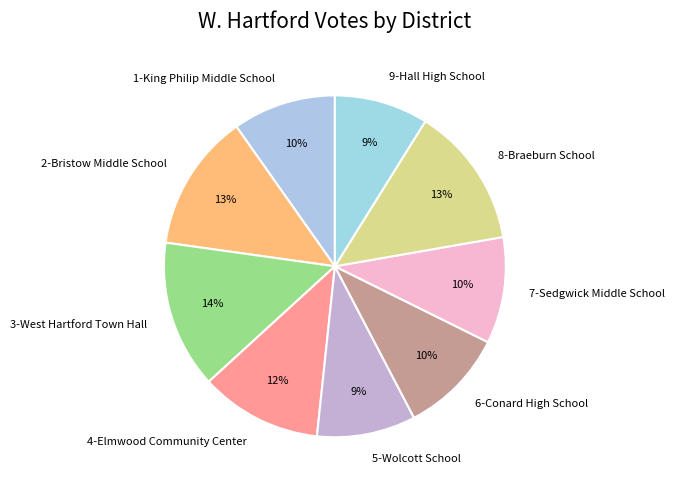

What is the ratio of the value at 3-West Hartford Town Hall to the value at 4-Elmwood Community Center?

1.2